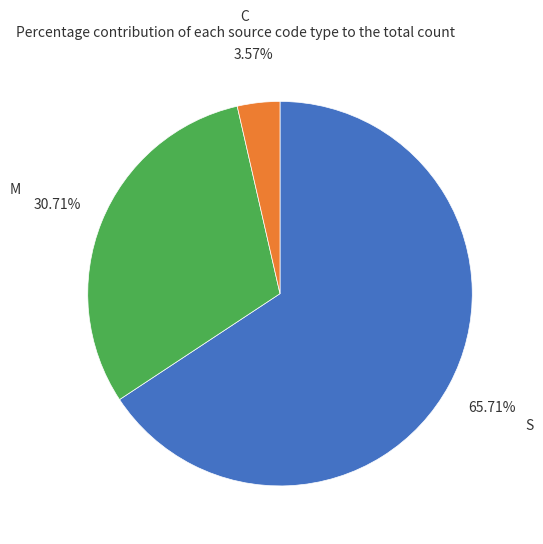

What portion of the pie excludes C?

96.4%